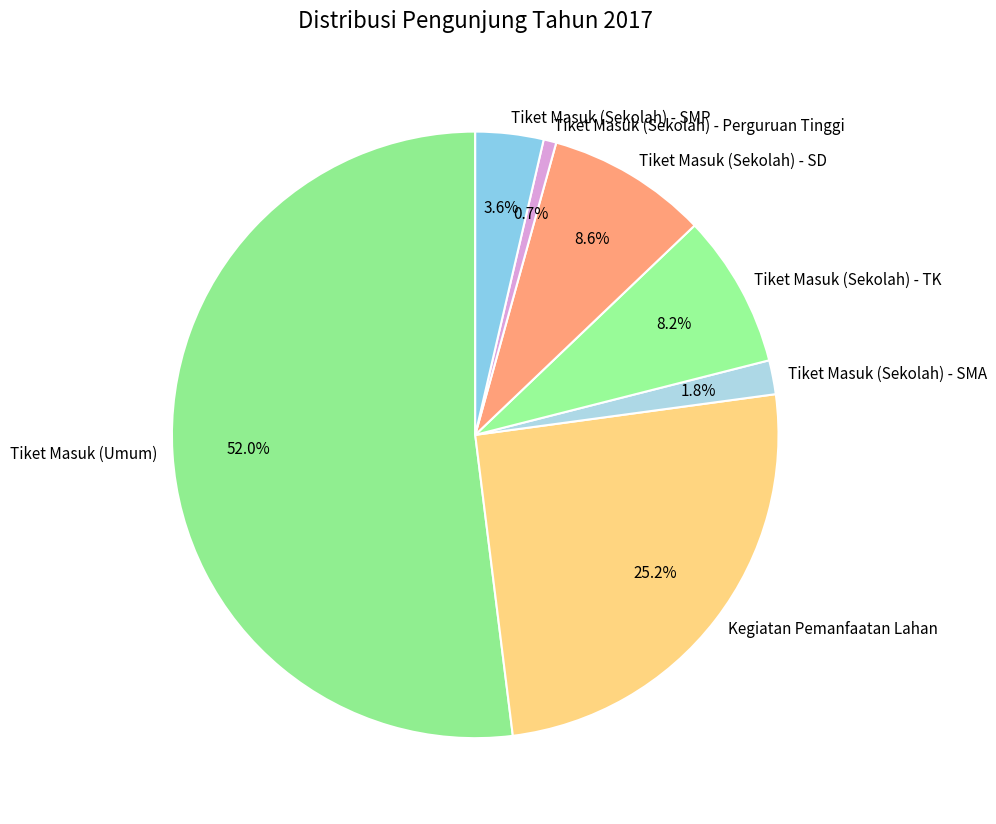

What portion of the pie excludes Tiket Masuk (Sekolah) - SMA?

98.2%